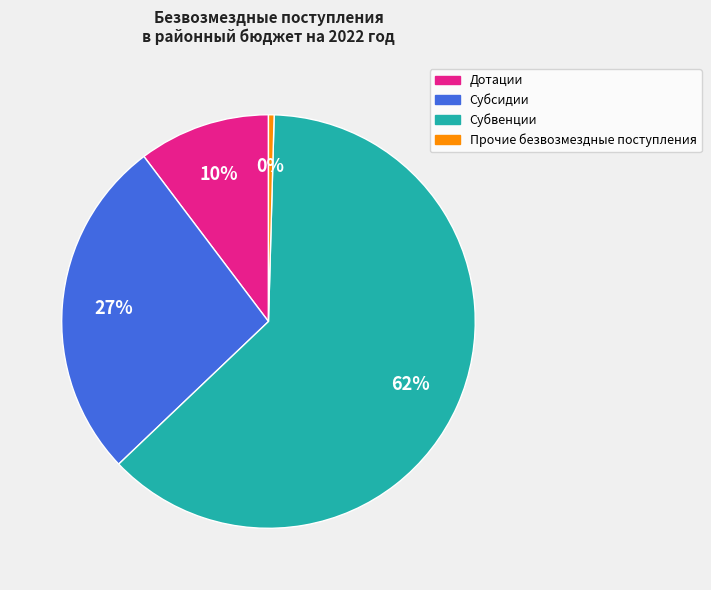

To the nearest percent, what percentage of the pie is Дотации?

10%